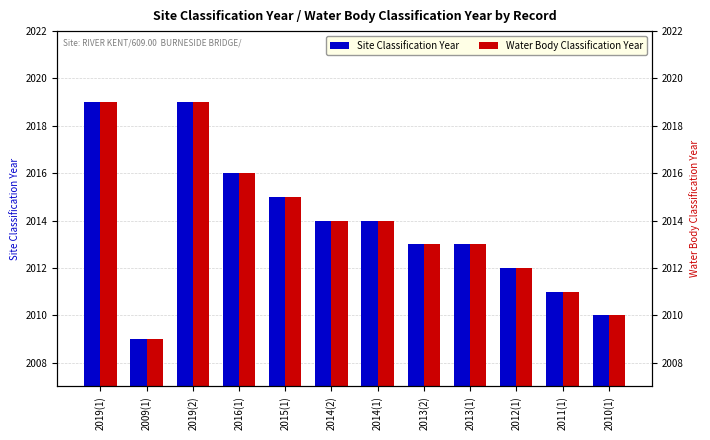

Count the number of categories in the chart.

12